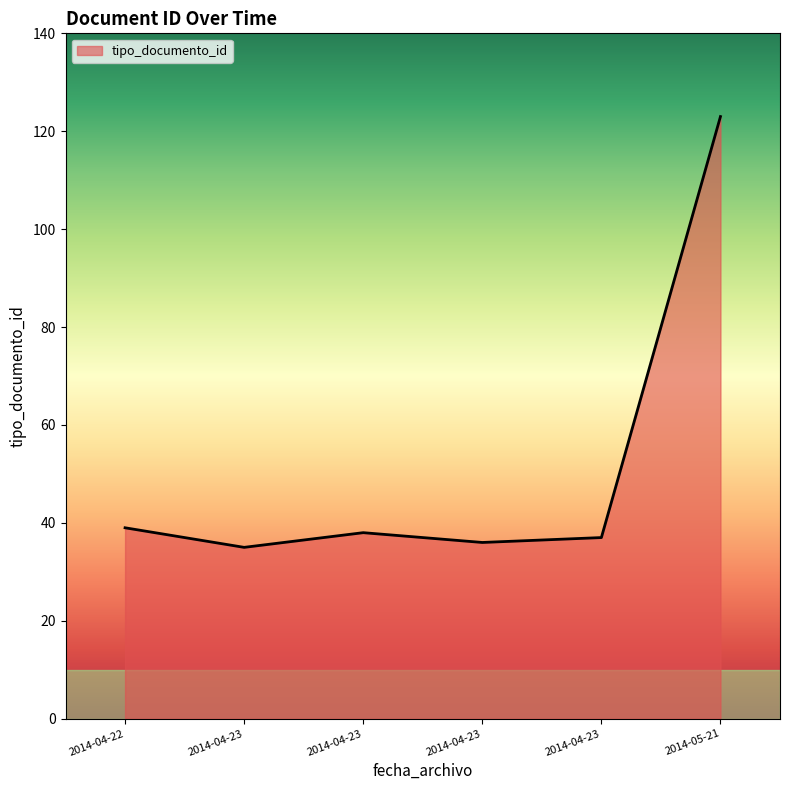

The value at 2014-04-23 is 36. True or false?

True